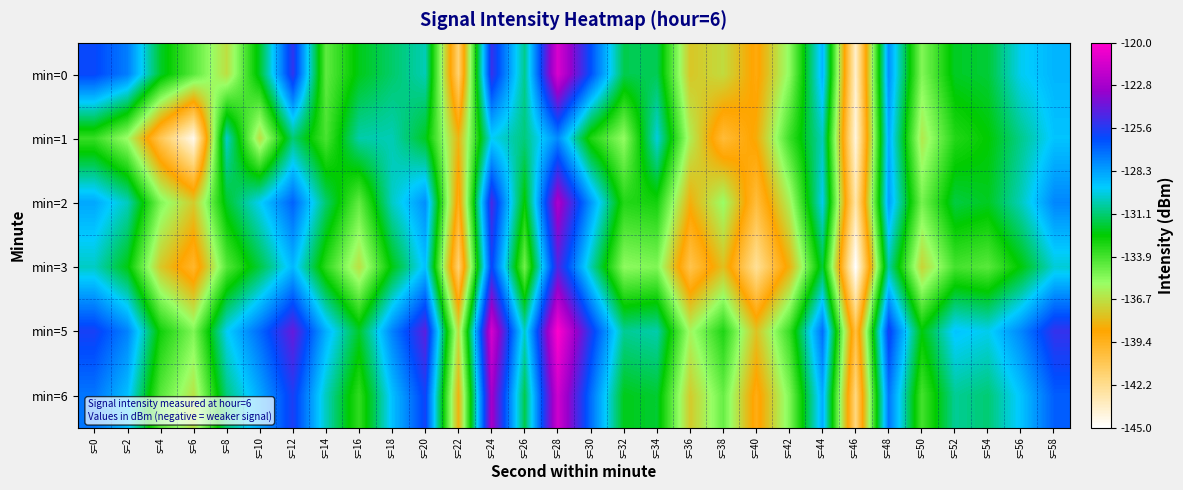

Reading right to left, what are all the values shown in this chart?

min=0: s=58=-128.8	s=56=-129.5	s=54=-131.8	s=52=-132.1	s=50=-135.2	s=48=-127.9	s=46=-143.7	s=44=-128.8	s=42=-135.4	s=40=-139.0	s=38=-136.9	s=36=-137.6	s=34=-131.5	s=32=-131.5	s=30=-126.3	s=28=-121.2	s=26=-130.8	s=24=-125.2	s=22=-141.5	s=20=-130.3	s=18=-131.2	s=16=-132.2	s=14=-134.4	s=12=-125.3	s=10=-132.0	s=8=-136.7	s=6=-134.3	s=4=-132.0	s=2=-127.5	s=0=-126.1
min=1: s=58=-129.2	s=56=-130.8	s=54=-132.5	s=52=-133.2	s=50=-136.4	s=48=-128.6	s=46=-144.1	s=44=-130.2	s=42=-133.7	s=40=-138.5	s=38=-140.1	s=36=-136.2	s=34=-129.8	s=32=-135.5	s=30=-133.1	s=28=-127.8	s=26=-131.0	s=24=-129.5	s=22=-138.2	s=20=-132.1	s=18=-130.3	s=16=-130.4	s=14=-134.0	s=12=-131.1	s=10=-136.8	s=8=-130.0	s=6=-144.5	s=4=-140.8	s=2=-135.7	s=0=-133.6
min=2: s=58=-127.7	s=56=-130.2	s=54=-132.1	s=52=-131.7	s=50=-134.9	s=48=-128.3	s=46=-142.8	s=44=-129.6	s=42=-136.1	s=40=-140.2	s=38=-135.6	s=36=-138.4	s=34=-132.9	s=32=-133.2	s=30=-128.1	s=28=-122.5	s=26=-132.6	s=24=-124.8	s=22=-139.3	s=20=-127.9	s=18=-130.1	s=16=-134.5	s=14=-131.2	s=12=-126.8	s=10=-129.5	s=8=-132.0	s=6=-137.4	s=4=-135.1	s=2=-130.2	s=0=-128.5
min=3: s=58=-129.9	s=56=-132.4	s=54=-134.3	s=52=-133.9	s=50=-137.1	s=48=-130.5	s=46=-145.0	s=44=-131.8	s=42=-138.3	s=40=-142.4	s=38=-137.8	s=36=-140.6	s=34=-135.1	s=32=-135.4	s=30=-130.3	s=28=-124.7	s=26=-134.8	s=24=-126.0	s=22=-141.5	s=20=-129.1	s=18=-132.3	s=16=-136.7	s=14=-133.4	s=12=-128.9	s=10=-131.7	s=8=-134.2	s=6=-139.8	s=4=-137.5	s=2=-132.3	s=0=-130.1
min=5: s=58=-125.2	s=56=-127.7	s=54=-129.6	s=52=-129.2	s=50=-132.4	s=48=-125.8	s=46=-140.3	s=44=-127.1	s=42=-133.6	s=40=-137.7	s=38=-133.1	s=36=-135.9	s=34=-130.4	s=32=-130.7	s=30=-125.6	s=28=-120.0	s=26=-130.1	s=24=-121.3	s=22=-136.8	s=20=-124.4	s=18=-127.6	s=16=-132.0	s=14=-128.7	s=12=-124.2	s=10=-127.0	s=8=-129.5	s=6=-135.1	s=4=-132.8	s=2=-127.6	s=0=-125.8
min=6: s=58=-126.7	s=56=-129.2	s=54=-131.1	s=52=-130.7	s=50=-133.9	s=48=-127.3	s=46=-141.8	s=44=-128.6	s=42=-135.1	s=40=-139.2	s=38=-134.6	s=36=-137.4	s=34=-131.9	s=32=-132.2	s=30=-127.1	s=28=-121.5	s=26=-131.6	s=24=-122.8	s=22=-138.3	s=20=-125.9	s=18=-129.1	s=16=-133.5	s=14=-130.2	s=12=-125.7	s=10=-128.5	s=8=-131.0	s=6=-136.6	s=4=-134.3	s=2=-129.1	s=0=-127.3